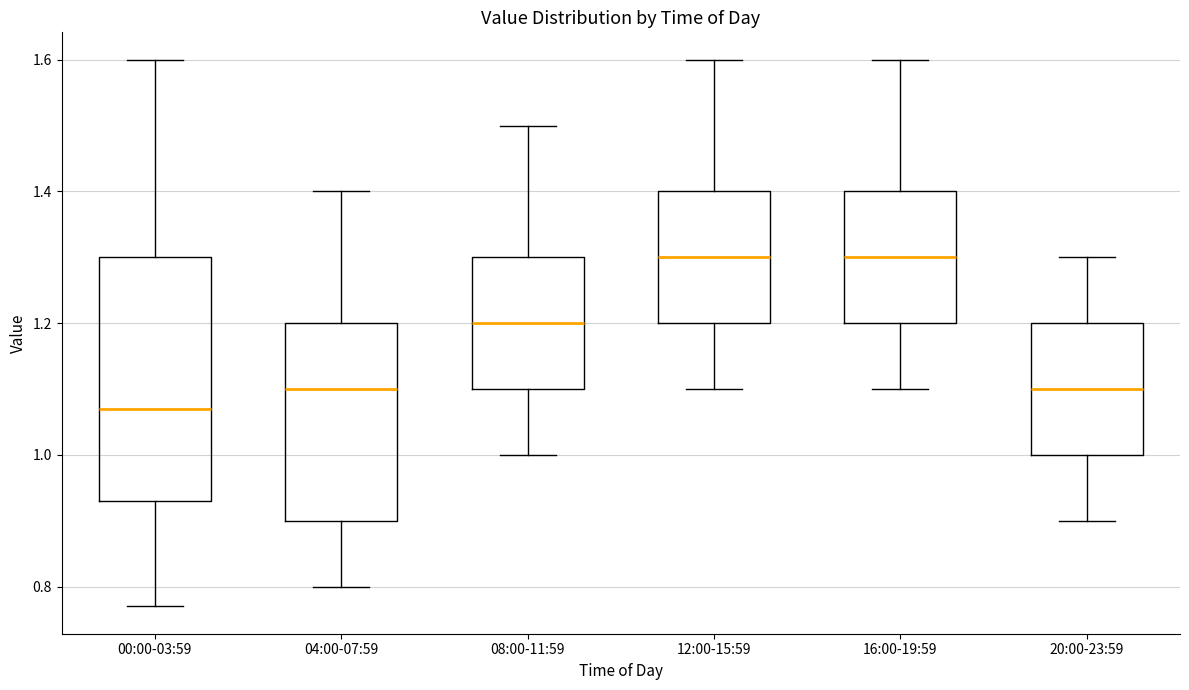

Where does the upper whisker of the box for 08:00-11:59 end on the y-axis? The values are not printed on the chart, so give them approximately, as read against the axis.

1.50